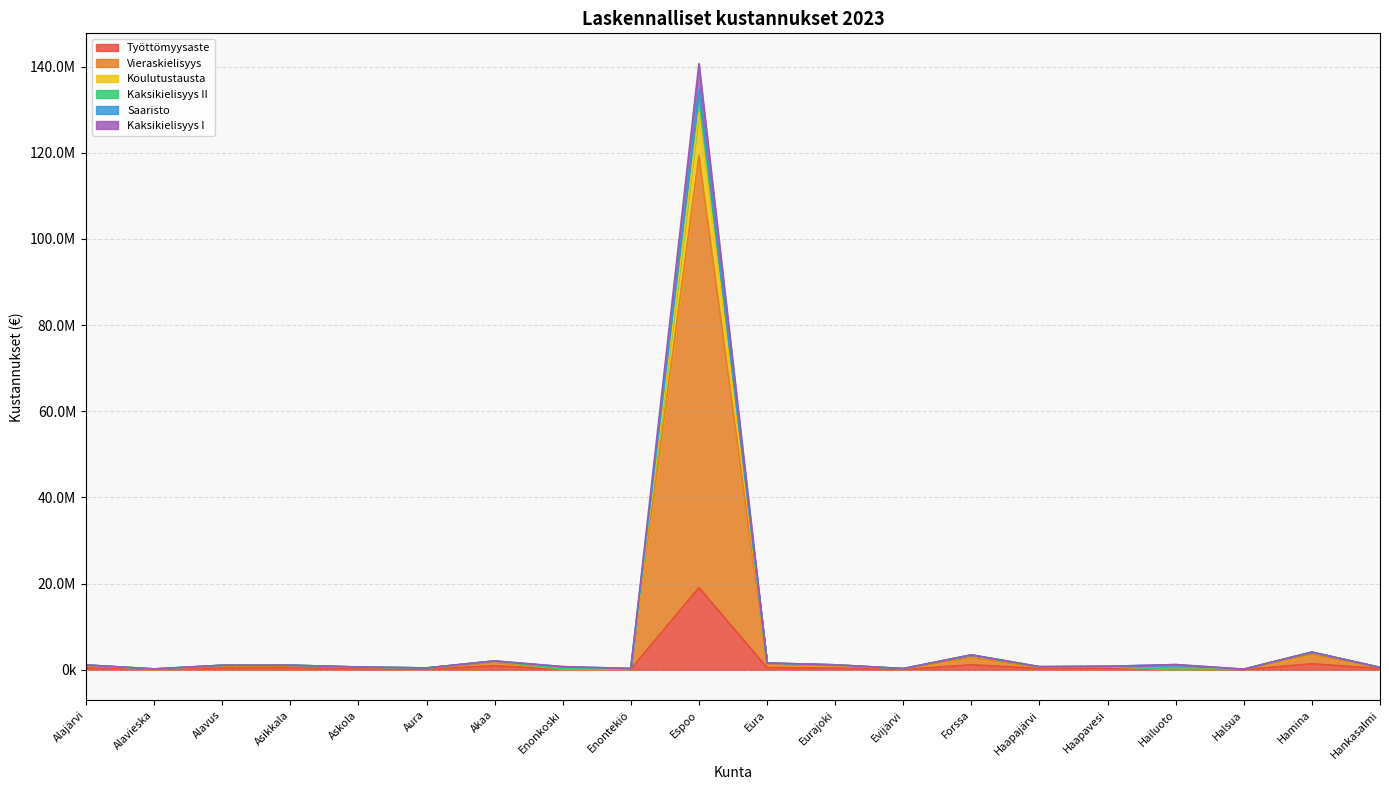

What is the average value of the Vieraskielisyys series?

6770264.0